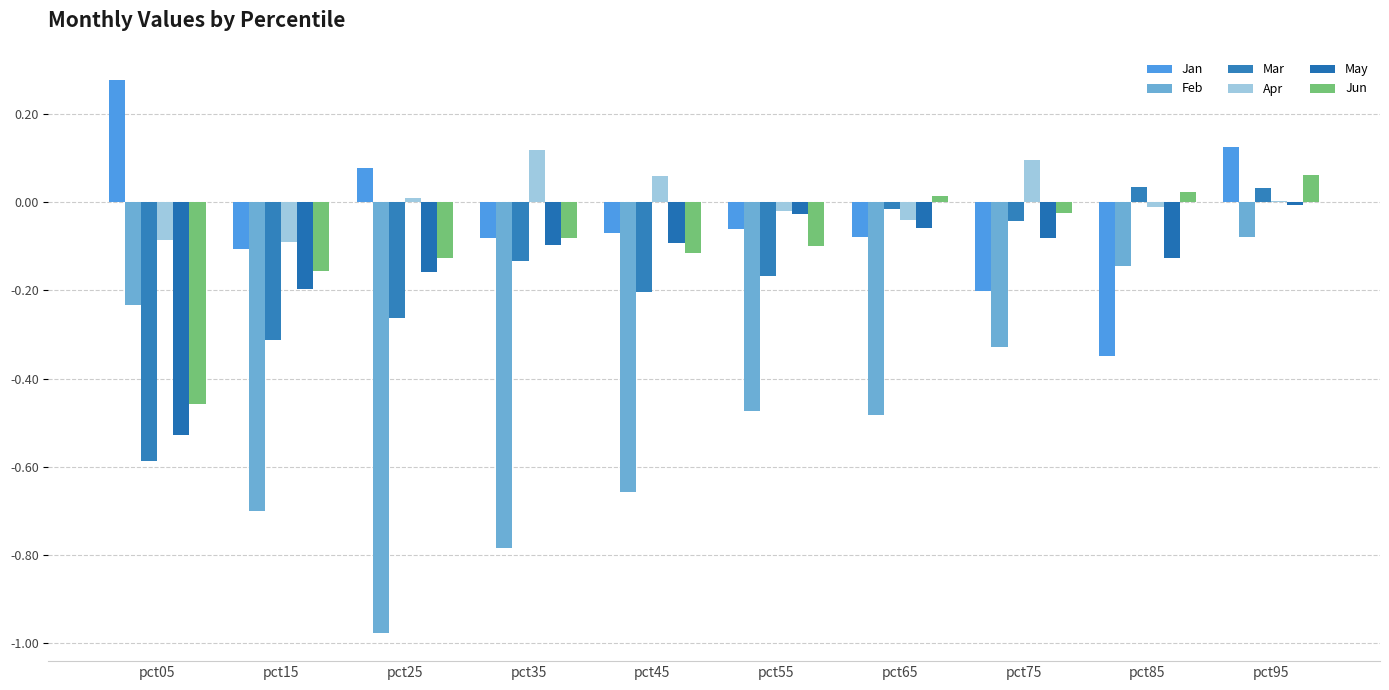

Reading left to right, transcribe all the data shown in this chart.

Jan: pct05=0.3	pct15=-0.1	pct25=0.1	pct35=-0.1	pct45=-0.1	pct55=-0.1	pct65=-0.1	pct75=-0.2	pct85=-0.3	pct95=0.1
Feb: pct05=-0.2	pct15=-0.7	pct25=-1.0	pct35=-0.8	pct45=-0.7	pct55=-0.5	pct65=-0.5	pct75=-0.3	pct85=-0.1	pct95=-0.1
Mar: pct05=-0.6	pct15=-0.3	pct25=-0.3	pct35=-0.1	pct45=-0.2	pct55=-0.2	pct65=-0.0	pct75=-0.0	pct85=0.0	pct95=0.0
Apr: pct05=-0.1	pct15=-0.1	pct25=0.0	pct35=0.1	pct45=0.1	pct55=-0.0	pct65=-0.0	pct75=0.1	pct85=-0.0	pct95=0.0
May: pct05=-0.5	pct15=-0.2	pct25=-0.2	pct35=-0.1	pct45=-0.1	pct55=-0.0	pct65=-0.1	pct75=-0.1	pct85=-0.1	pct95=-0.0
Jun: pct05=-0.5	pct15=-0.2	pct25=-0.1	pct35=-0.1	pct45=-0.1	pct55=-0.1	pct65=0.0	pct75=-0.0	pct85=0.0	pct95=0.1